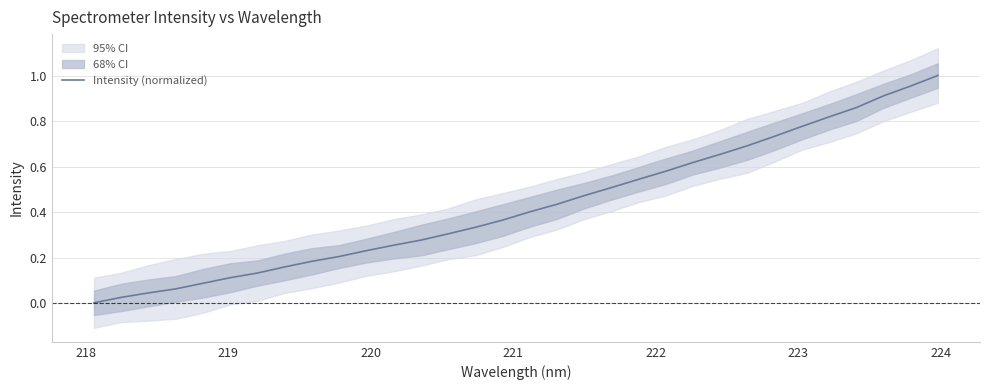

True or false: the data shows 0.0 at 218.

True